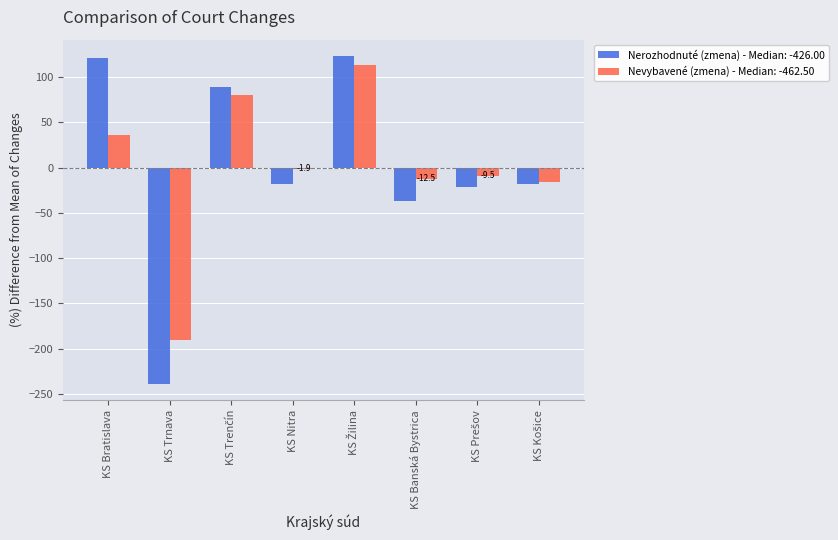

Which series has the widest spread of values?

Nerozhodnuté (zmena) - Median: -426.00